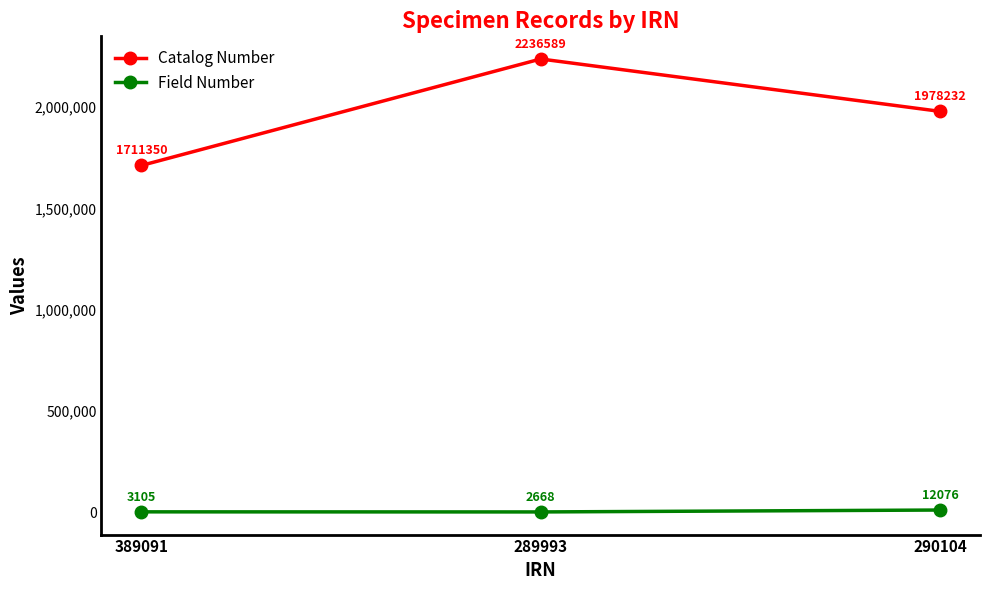

What is the maximum value shown in the chart?

2236589